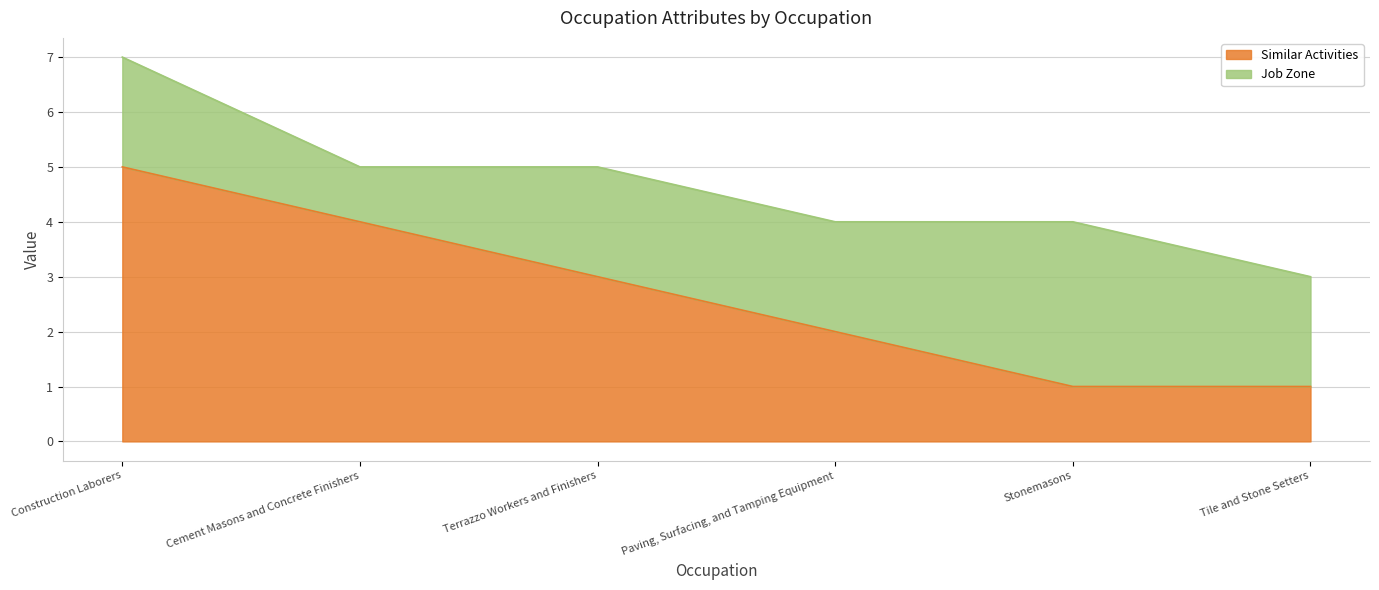

Where does the data first go above 3?

Construction Laborers